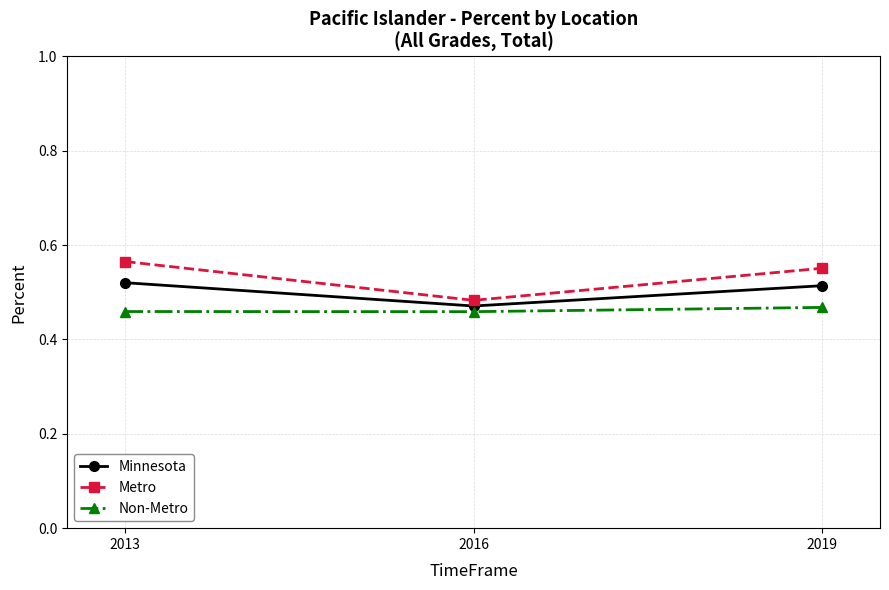

What is the total value across all series at 2019?

1.5